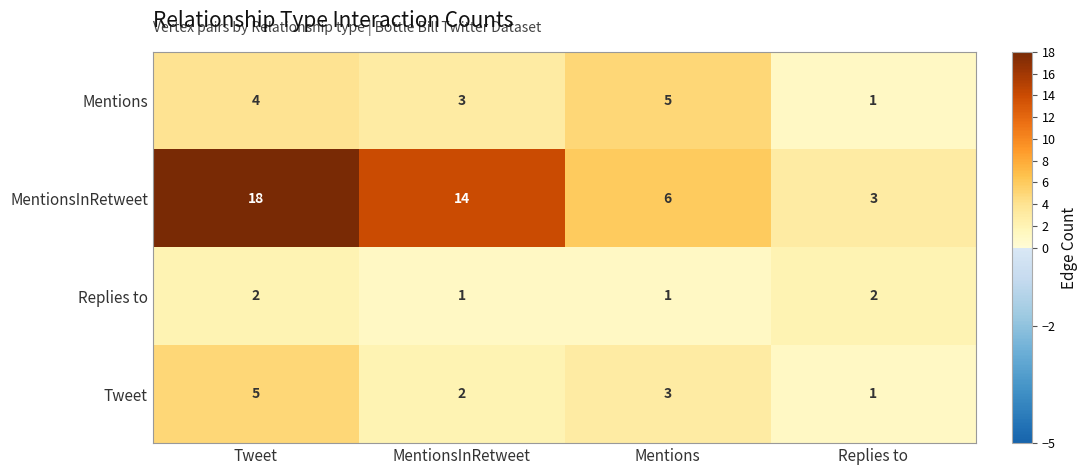

Which series has the largest total across all categories?

MentionsInRetweet